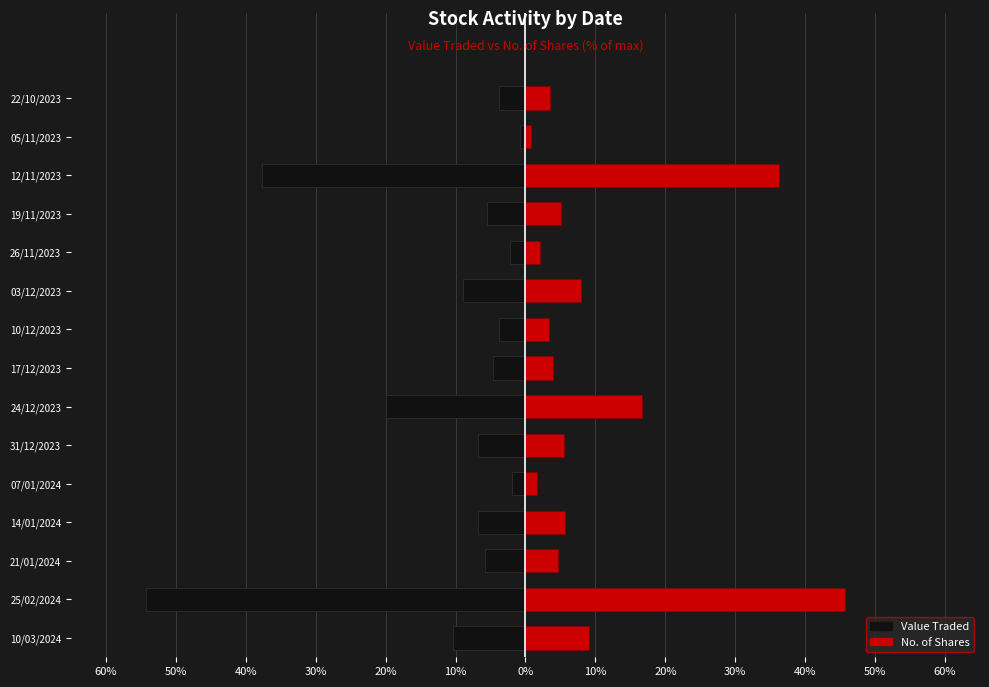

What value does the Value Traded series have at 10/12/2023?

-3.8